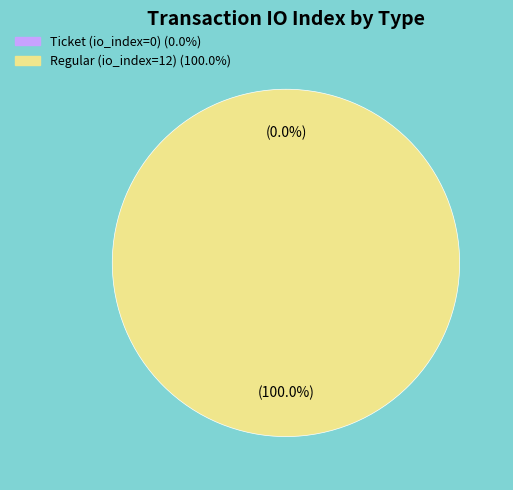

Between Regular (io_index=12) and Ticket (io_index=0), which is larger?

Regular (io_index=12)